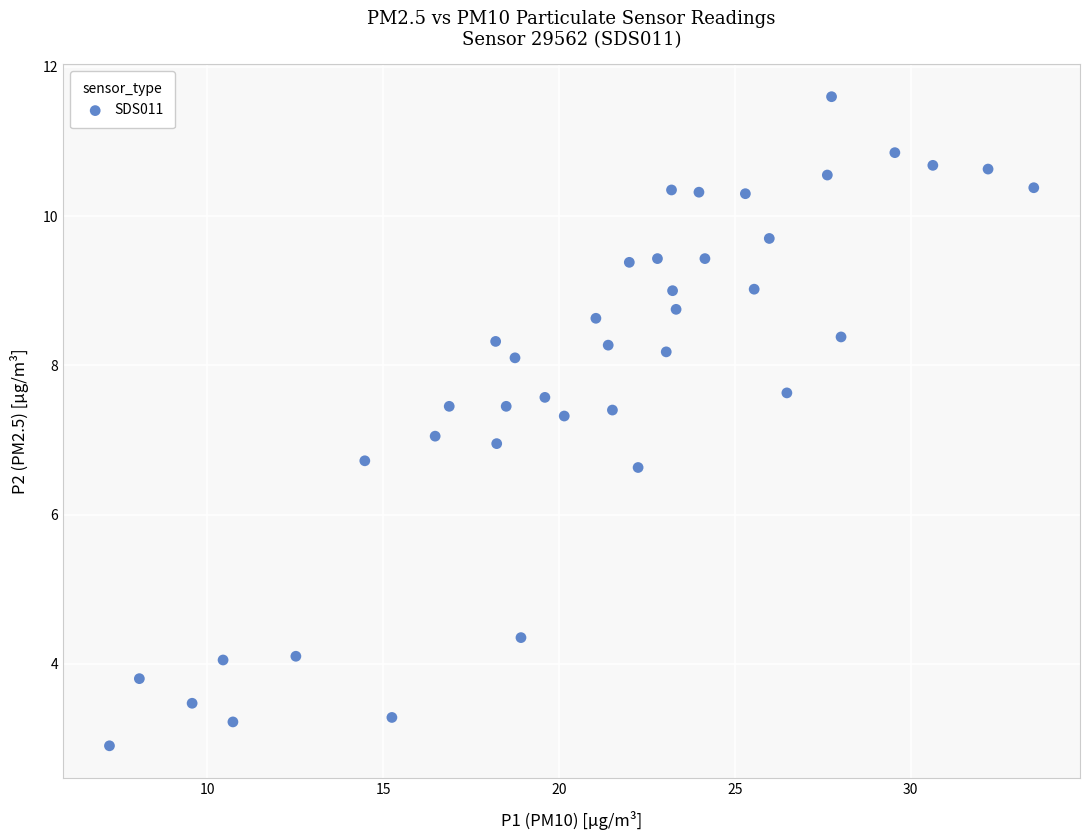

What is the range of Y values (max minus min)?

8.7